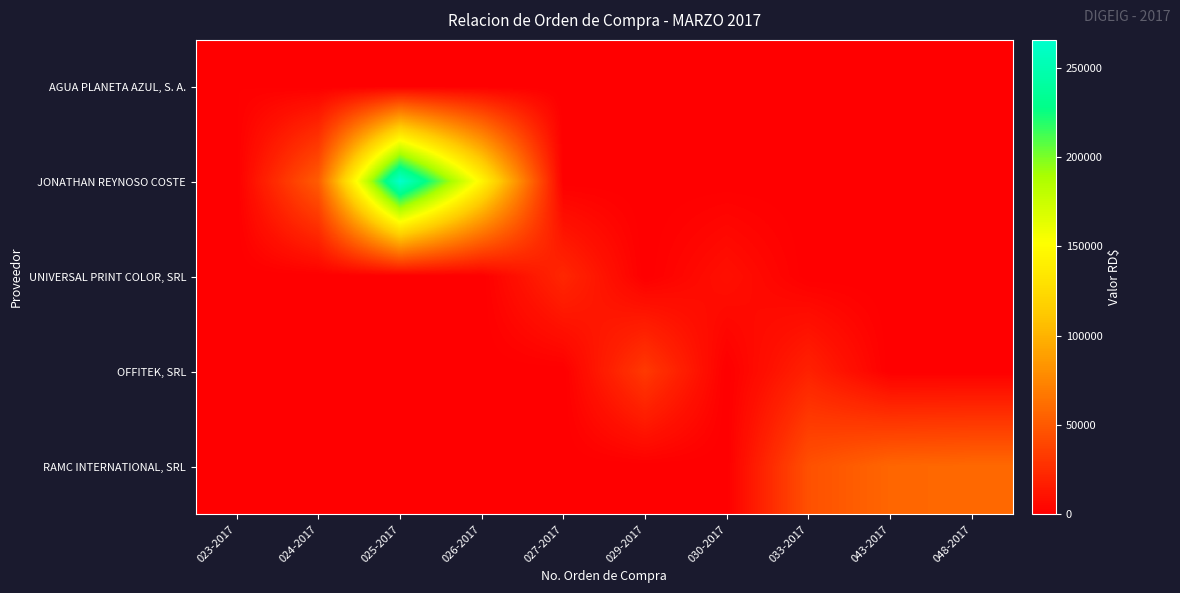

At which category does the chart reach its peak across all series?

025-2017